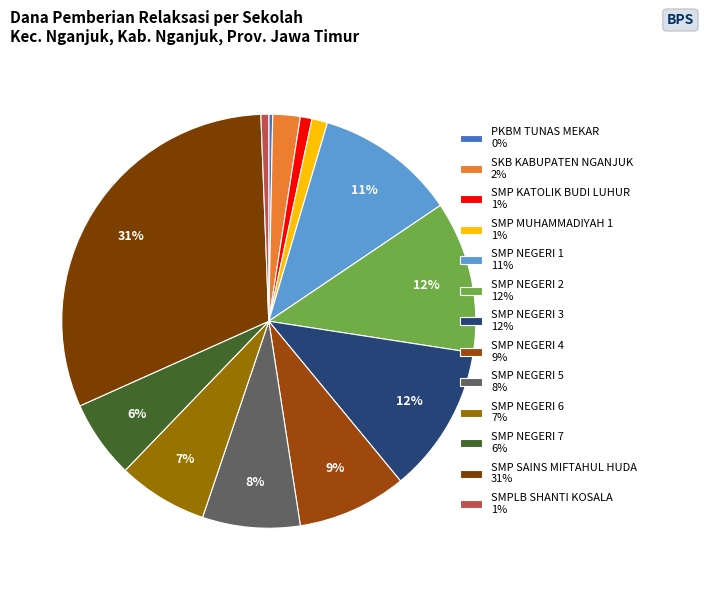

How many segments does this pie chart have?

13